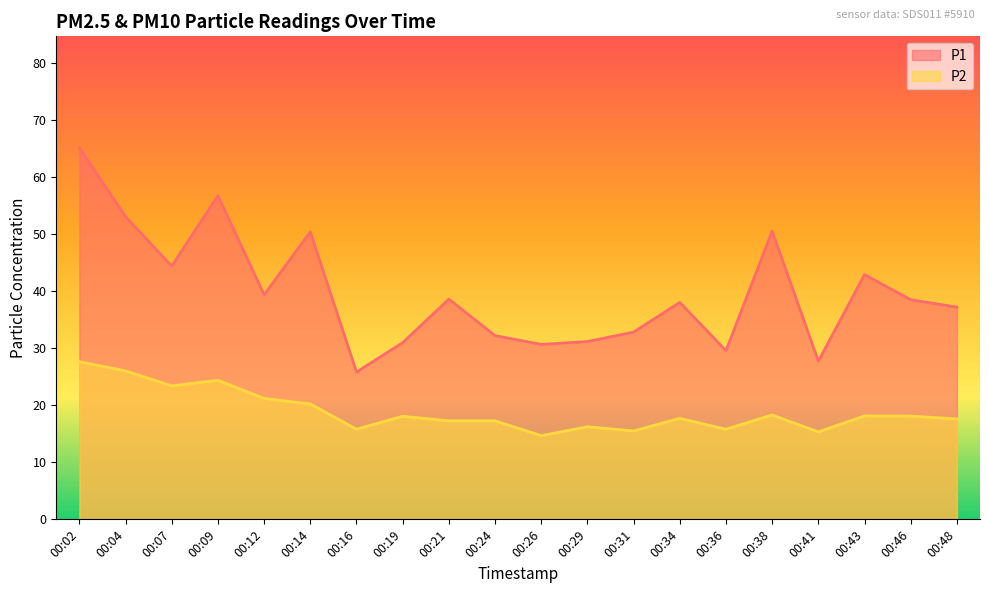

Where is the first local minimum for P1?

00:07